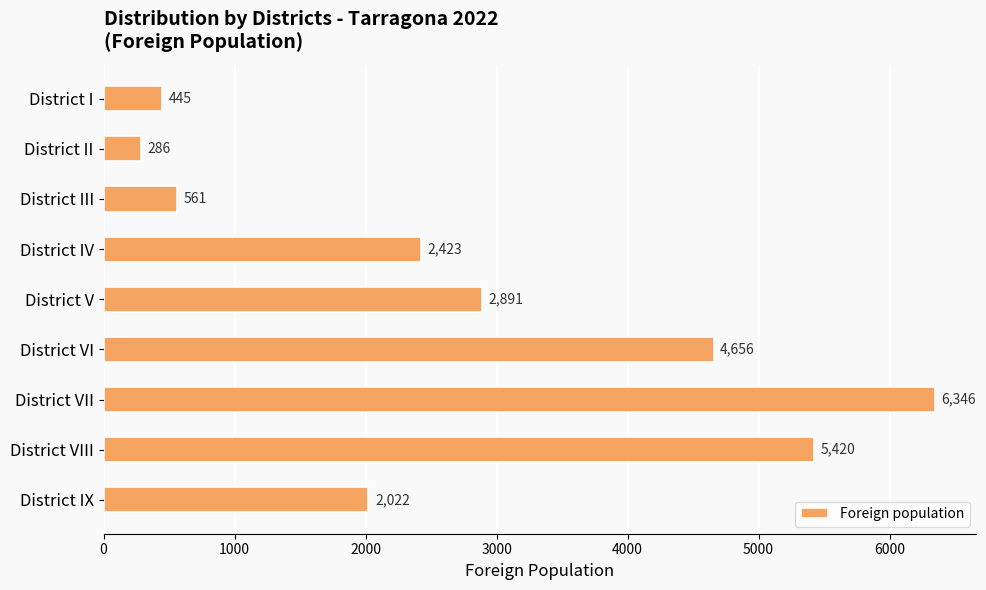

What position from the bottom is District IV?

6